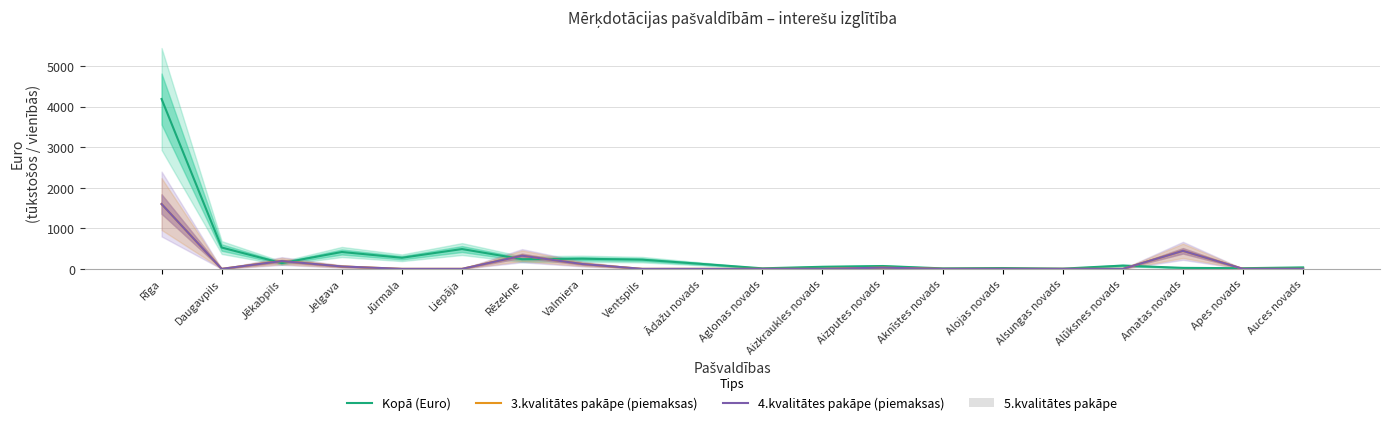

What is the total value across all series at Apes novads?

16.5